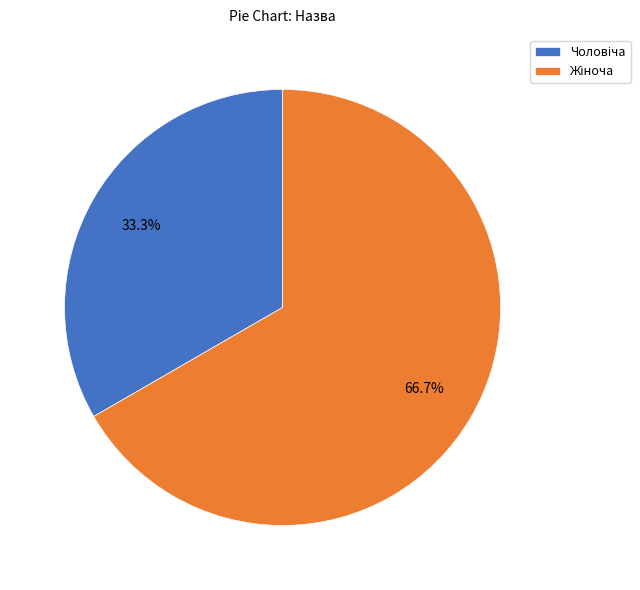

Is there any slice that represents more than half of the pie?

Yes